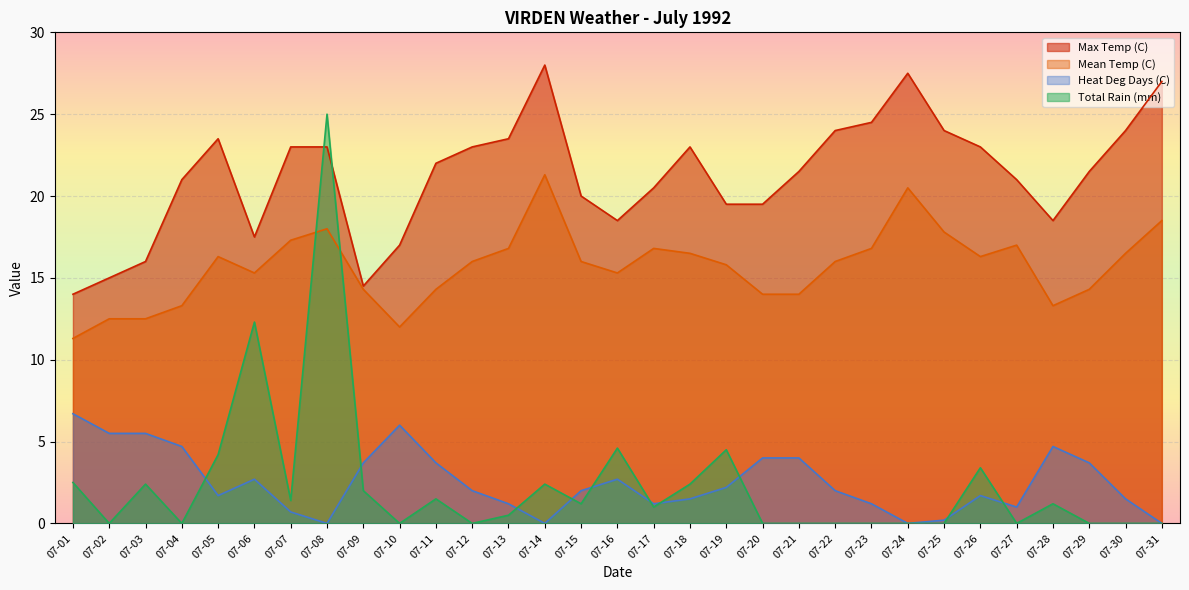

True or false: Heat Deg Days (C) has a value of 1.5 at 07-21.

False